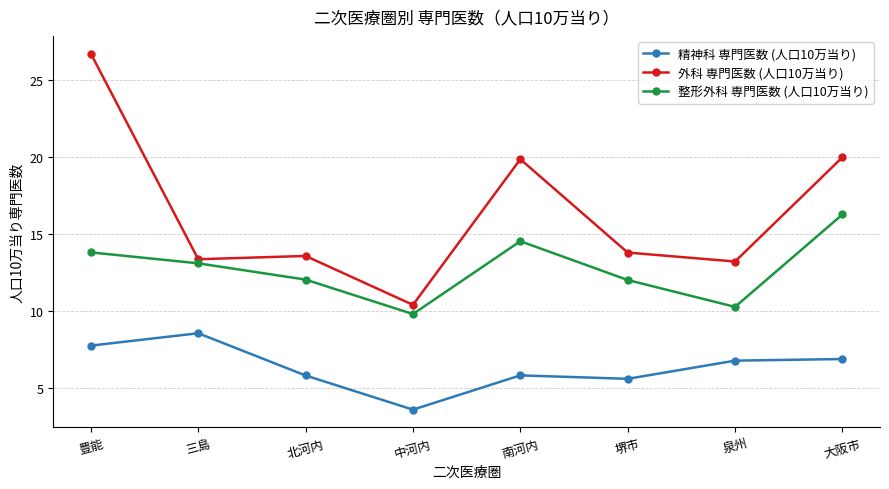

Rank the series by their maximum value, from lowest to highest.

精神科 専門医数 (人口10万当り), 整形外科 専門医数 (人口10万当り), 外科 専門医数 (人口10万当り)